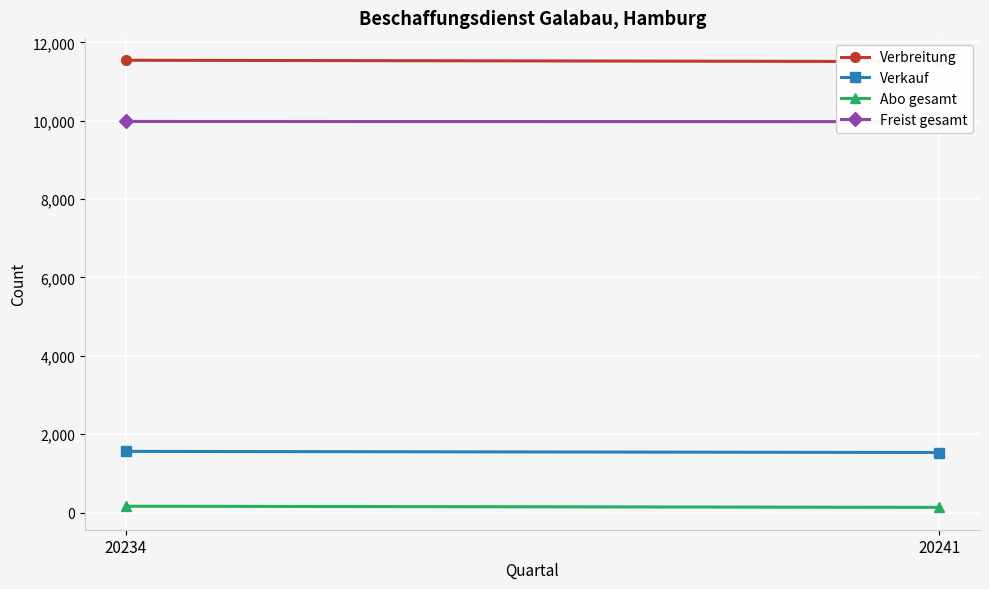

What are all the series names shown in the legend?

Verbreitung, Verkauf, Abo gesamt, Freist gesamt